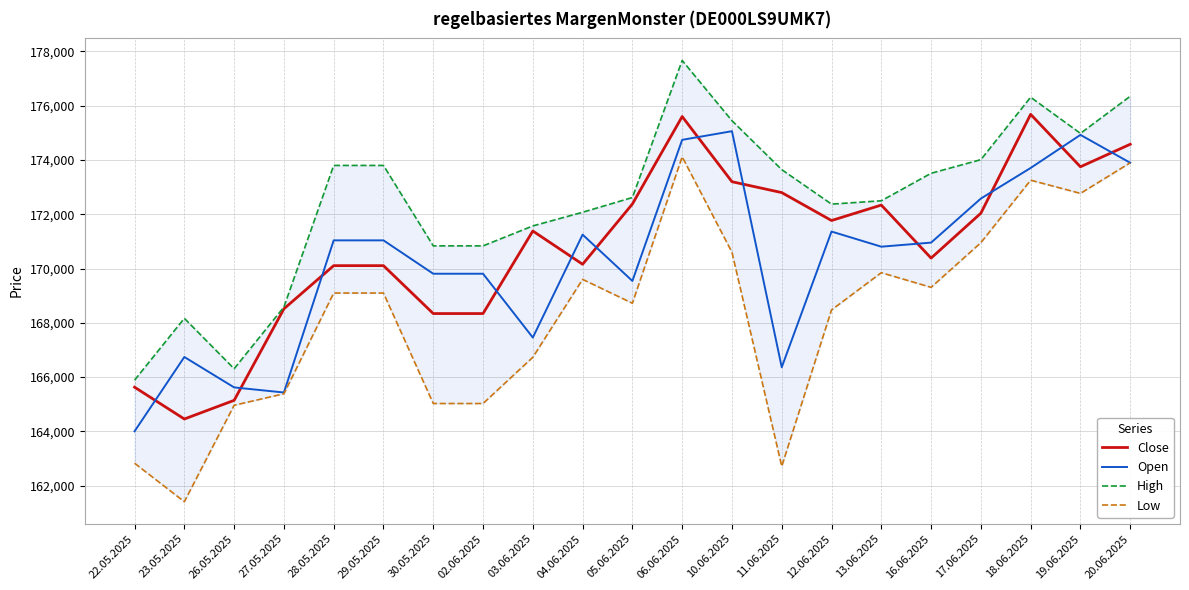

What is the label of the 5th point from the right?

16.06.2025